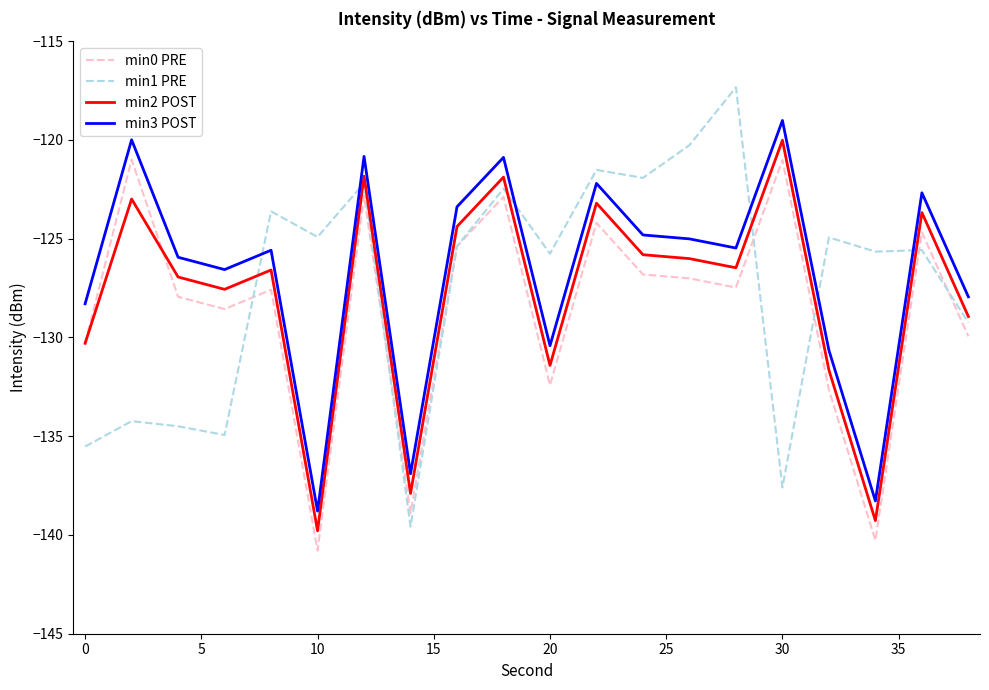

What is the difference between the maximum and second lowest values in the min1 PRE series?

20.3